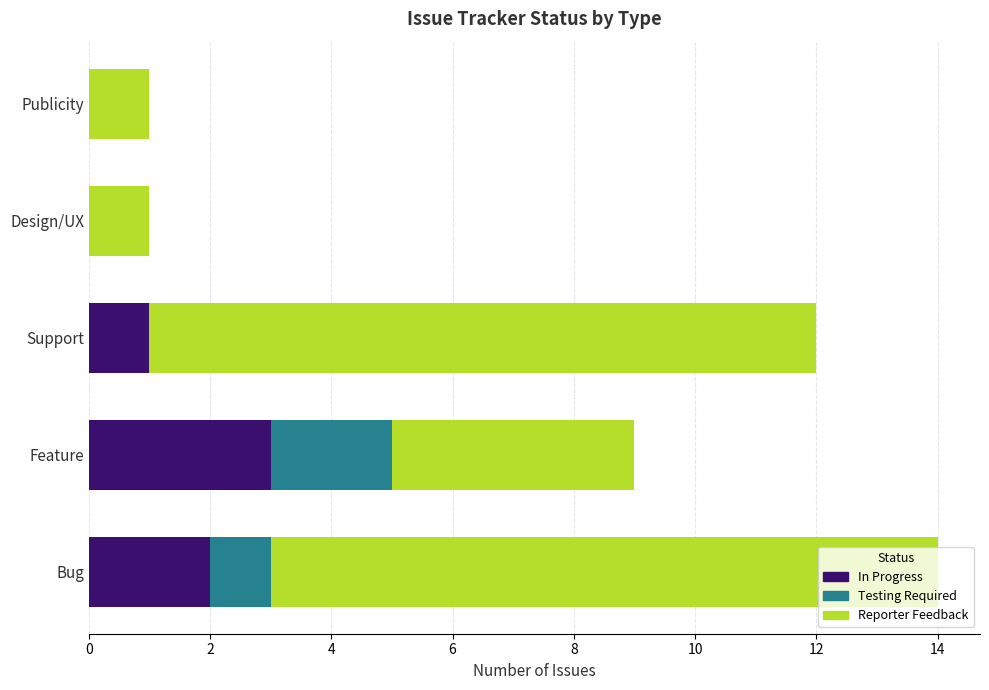

At which category is the sum across all series the highest?

Bug